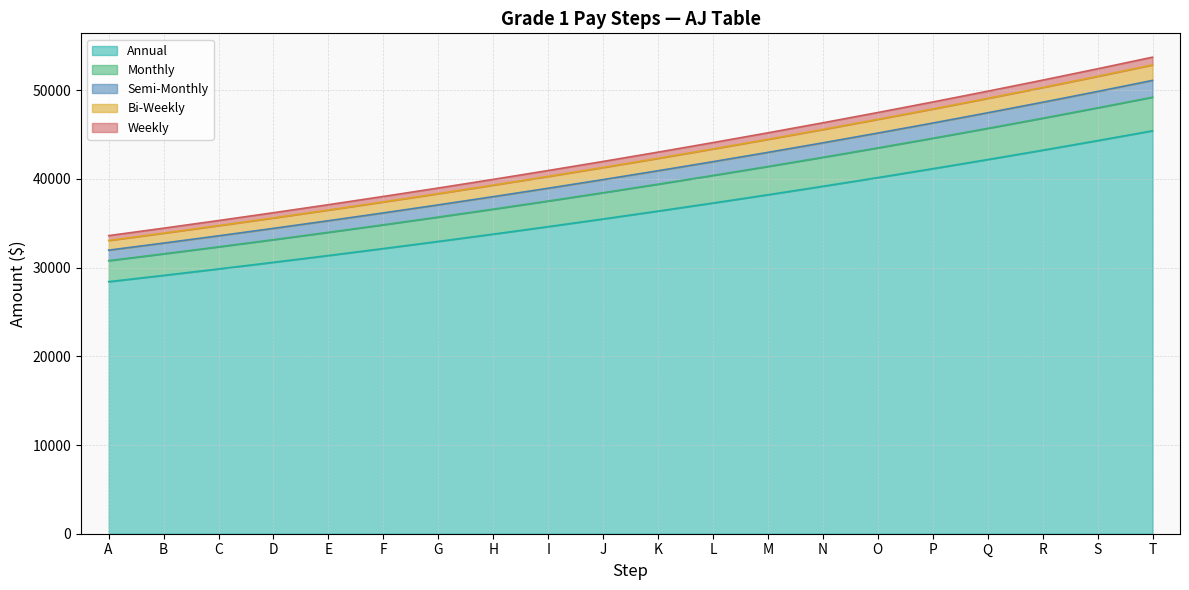

True or false: Annual has a value of 31369.5 at E.

True